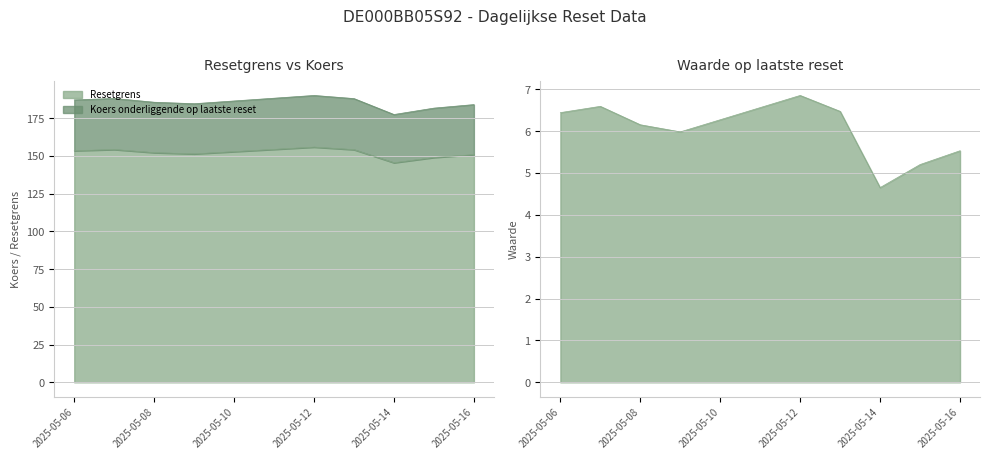

In Koers onderliggende op laatste reset, how many points are lower than both neighbors (excluding endpoints)?

2